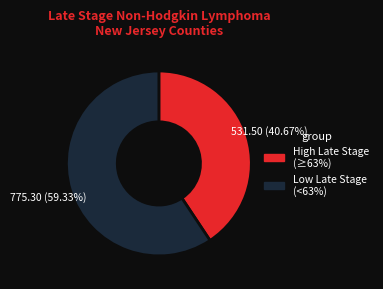

How many slices are in this pie chart?

2